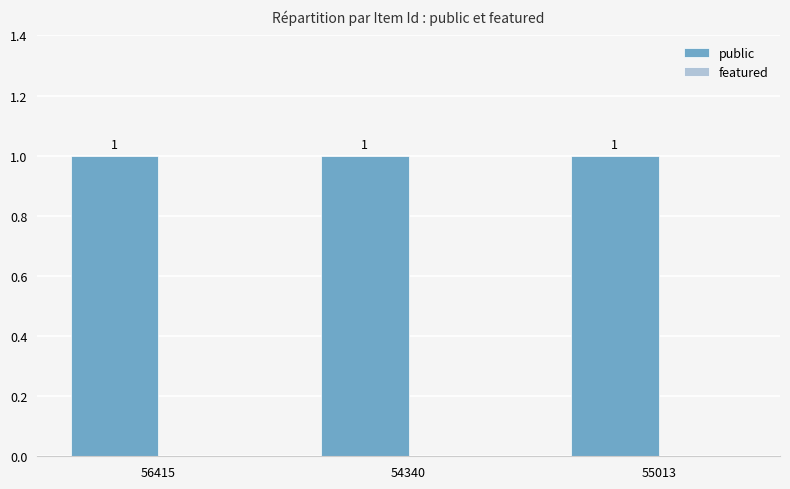

Which label corresponds to the largest value in the chart?

56415